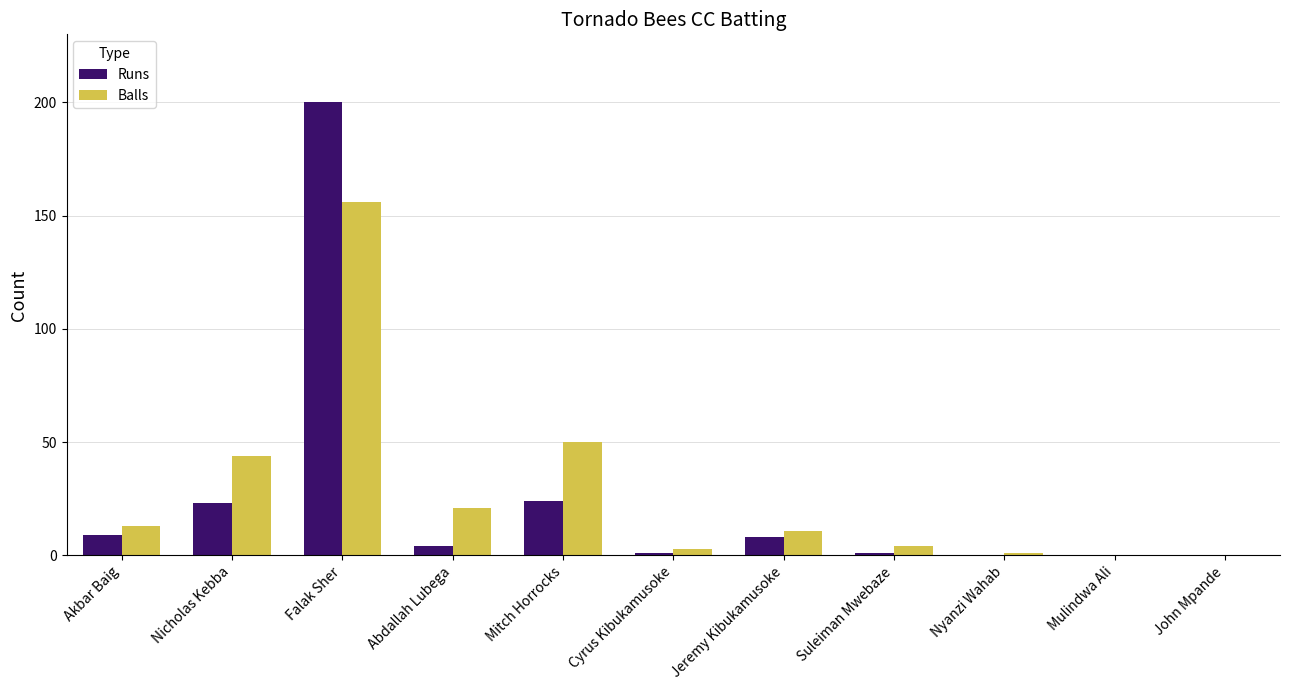

What is the spread (max minus min) of values at Falak Sher?

44